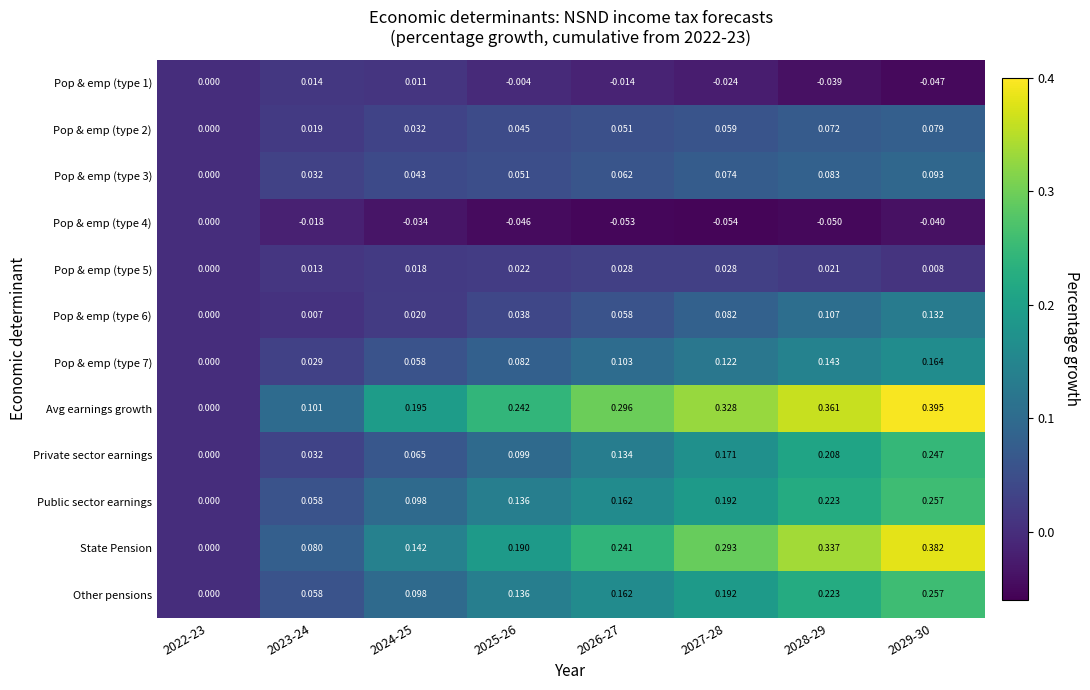

At which category is the sum across all series the highest?

2029-30